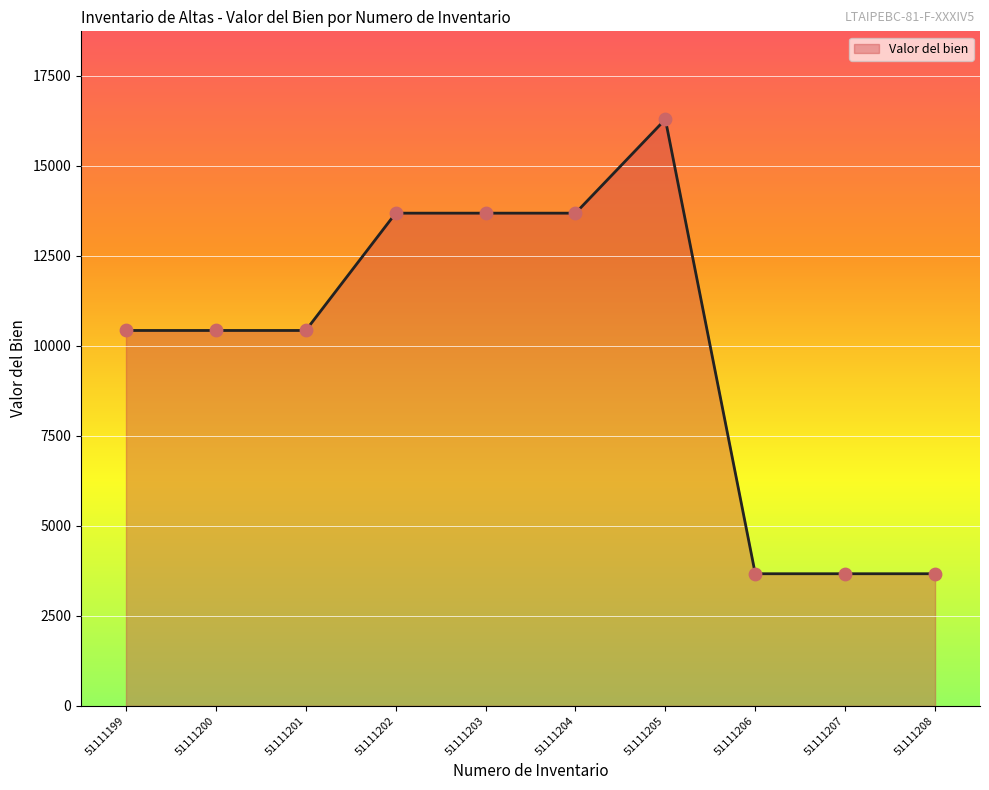

What is the ratio of the value at 51111199 to the value at 51111200?

1.0